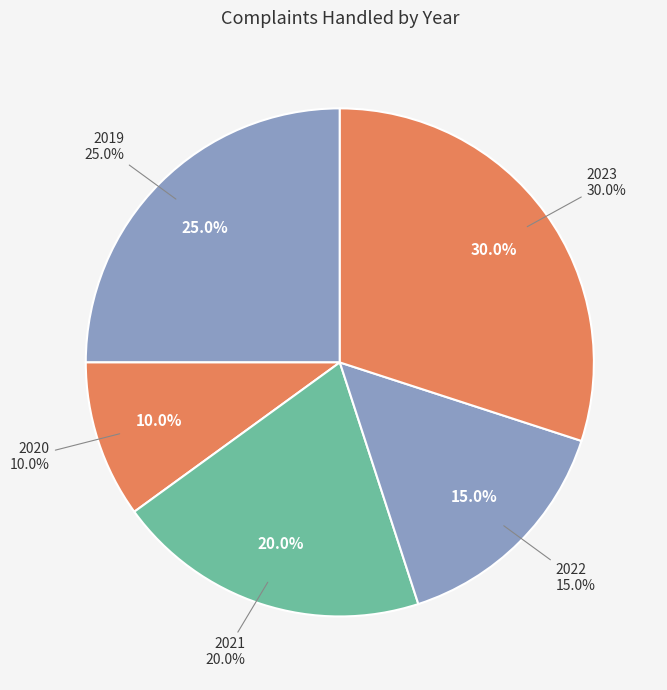

What is the largest slice in the pie chart?

2023